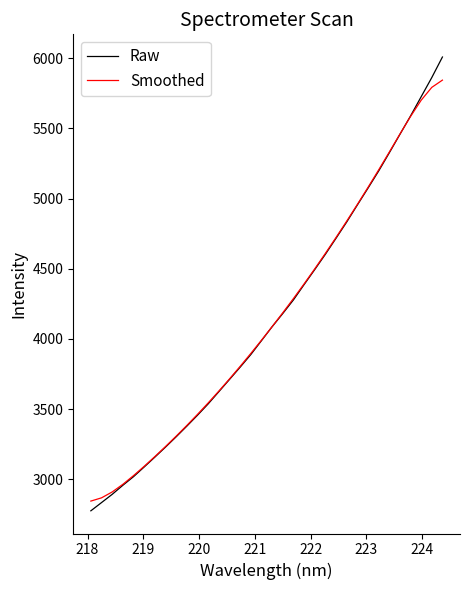

What is the maximum value shown in the chart?

6007.6